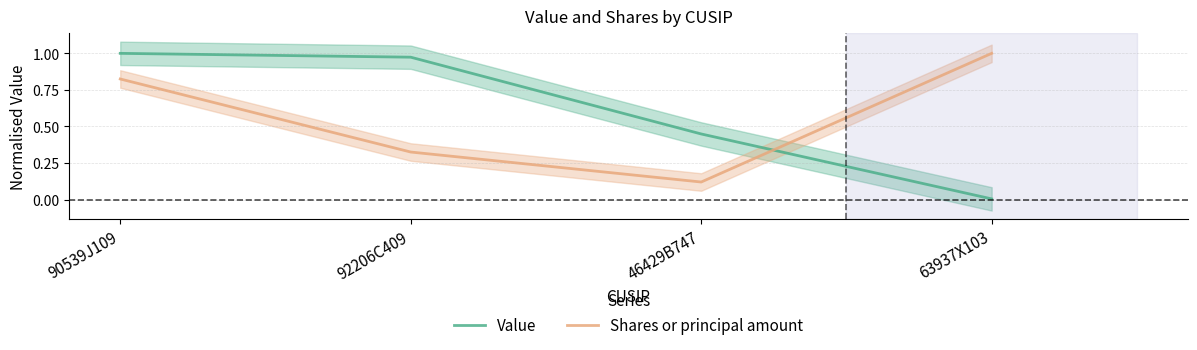

True or false: Value has more than 0 points higher than both neighbors.

False